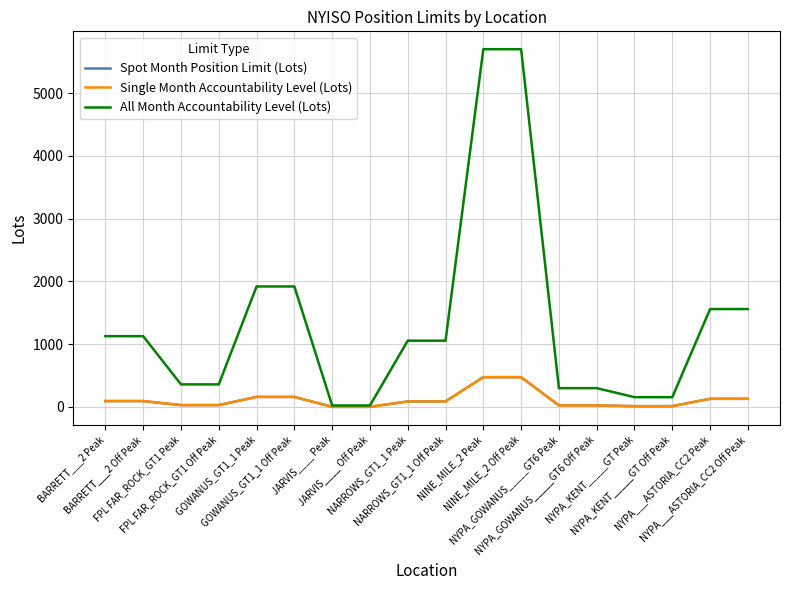

Reading right to left, transcribe all the data shown in this chart.

Spot Month Position Limit (Lots): NYPA___ASTORIA_CC2 Off Peak=130	NYPA___ASTORIA_CC2 Peak=130	NYPA_KENT_____GT Off Peak=13	NYPA_KENT_____GT Peak=13	NYPA_GOWANUS_____GT6 Off Peak=25	NYPA_GOWANUS_____GT6 Peak=25	NINE_MILE_2 Off Peak=475	NINE_MILE_2 Peak=475	NARROWS_GT1_1 Off Peak=88	NARROWS_GT1_1 Peak=88	JARVIS____ Off Peak=2	JARVIS____ Peak=2	GOWANUS_GT1_1 Off Peak=160	GOWANUS_GT1_1 Peak=160	FPL FAR_ROCK_GT1 Off Peak=30	FPL FAR_ROCK_GT1 Peak=30	BARRETT___2 Off Peak=94	BARRETT___2 Peak=94
Single Month Accountability Level (Lots): NYPA___ASTORIA_CC2 Off Peak=130	NYPA___ASTORIA_CC2 Peak=130	NYPA_KENT_____GT Off Peak=13	NYPA_KENT_____GT Peak=13	NYPA_GOWANUS_____GT6 Off Peak=25	NYPA_GOWANUS_____GT6 Peak=25	NINE_MILE_2 Off Peak=475	NINE_MILE_2 Peak=475	NARROWS_GT1_1 Off Peak=88	NARROWS_GT1_1 Peak=88	JARVIS____ Off Peak=2	JARVIS____ Peak=2	GOWANUS_GT1_1 Off Peak=160	GOWANUS_GT1_1 Peak=160	FPL FAR_ROCK_GT1 Off Peak=30	FPL FAR_ROCK_GT1 Peak=30	BARRETT___2 Off Peak=94	BARRETT___2 Peak=94
All Month Accountability Level (Lots): NYPA___ASTORIA_CC2 Off Peak=1560	NYPA___ASTORIA_CC2 Peak=1560	NYPA_KENT_____GT Off Peak=156	NYPA_KENT_____GT Peak=156	NYPA_GOWANUS_____GT6 Off Peak=300	NYPA_GOWANUS_____GT6 Peak=300	NINE_MILE_2 Off Peak=5700	NINE_MILE_2 Peak=5700	NARROWS_GT1_1 Off Peak=1056	NARROWS_GT1_1 Peak=1056	JARVIS____ Off Peak=24	JARVIS____ Peak=24	GOWANUS_GT1_1 Off Peak=1920	GOWANUS_GT1_1 Peak=1920	FPL FAR_ROCK_GT1 Off Peak=360	FPL FAR_ROCK_GT1 Peak=360	BARRETT___2 Off Peak=1128	BARRETT___2 Peak=1128